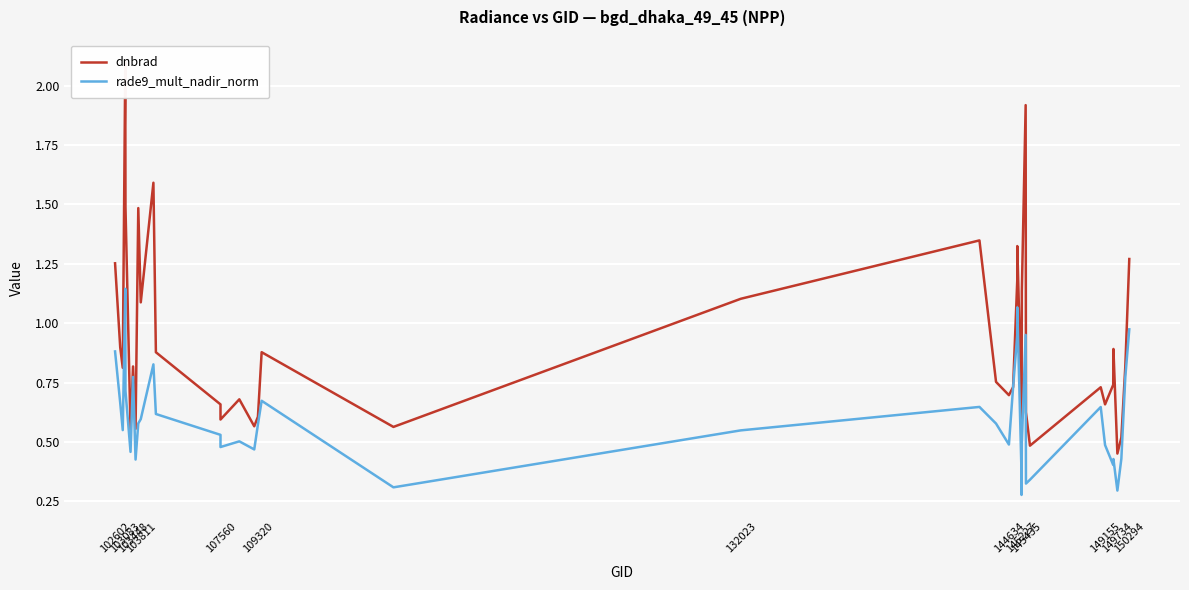

The dnbrad series shows 0.6 at 109320. True or false?

True